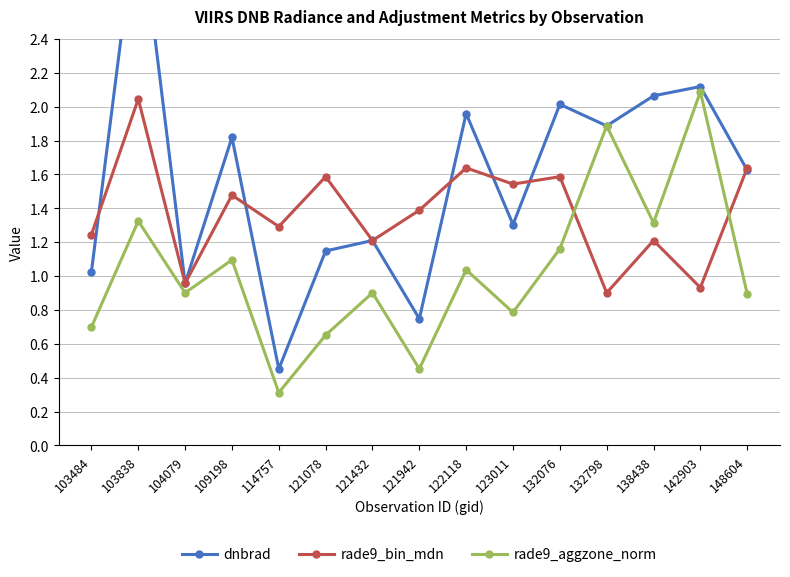

What is the difference between the highest and lowest values at 132798?

1.0